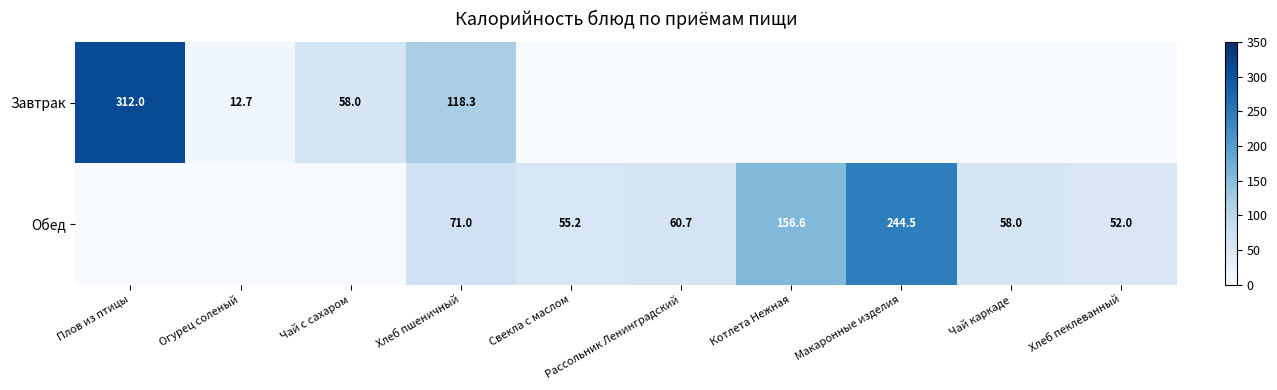

The value of Обед at Хлеб пшеничный is 71.0. True or false?

True